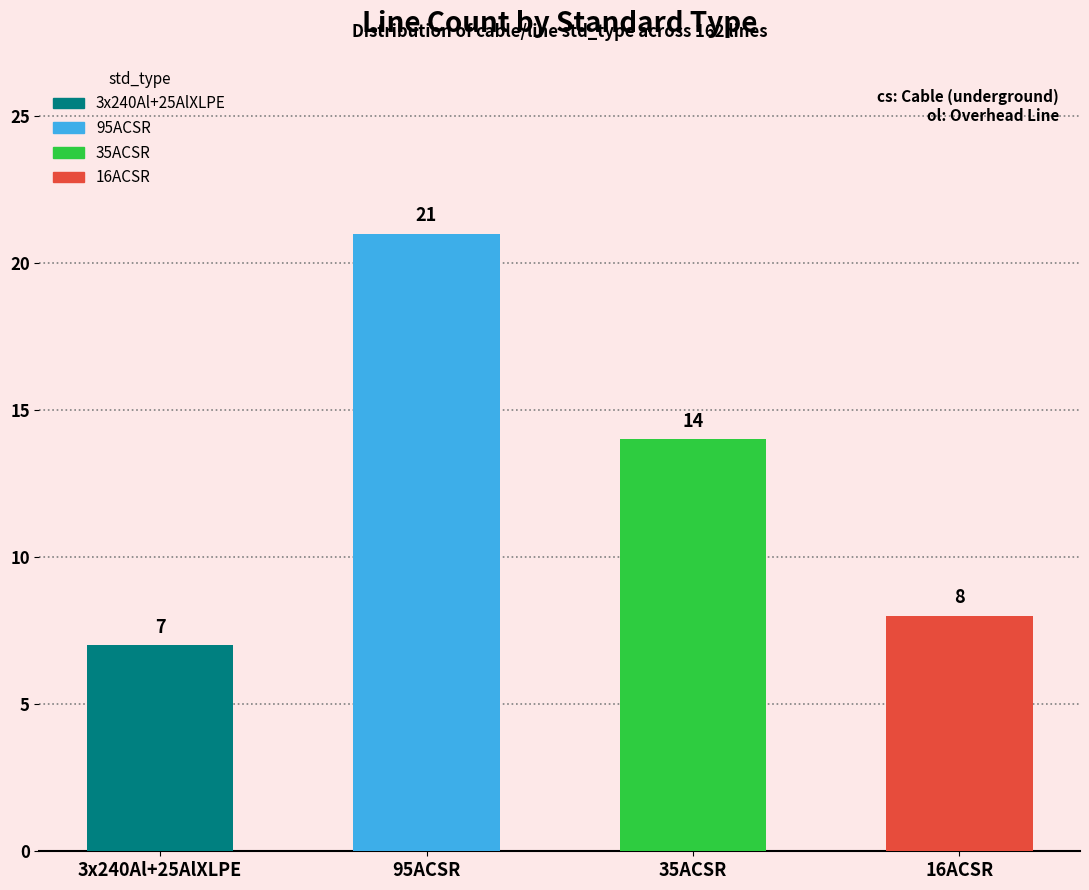

What is the label of the 2nd bar from the left?

95ACSR